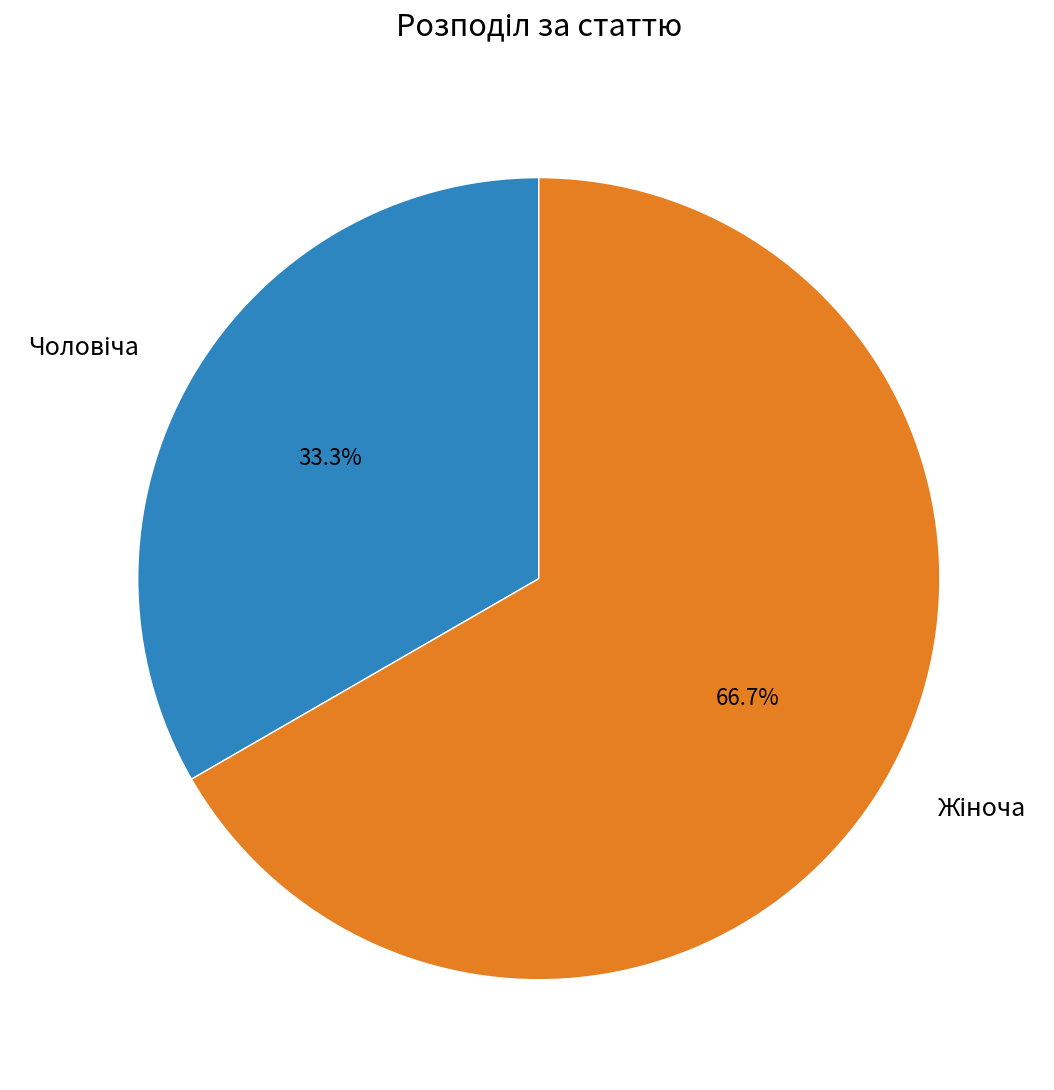

Is there any slice that represents more than half of the pie?

Yes